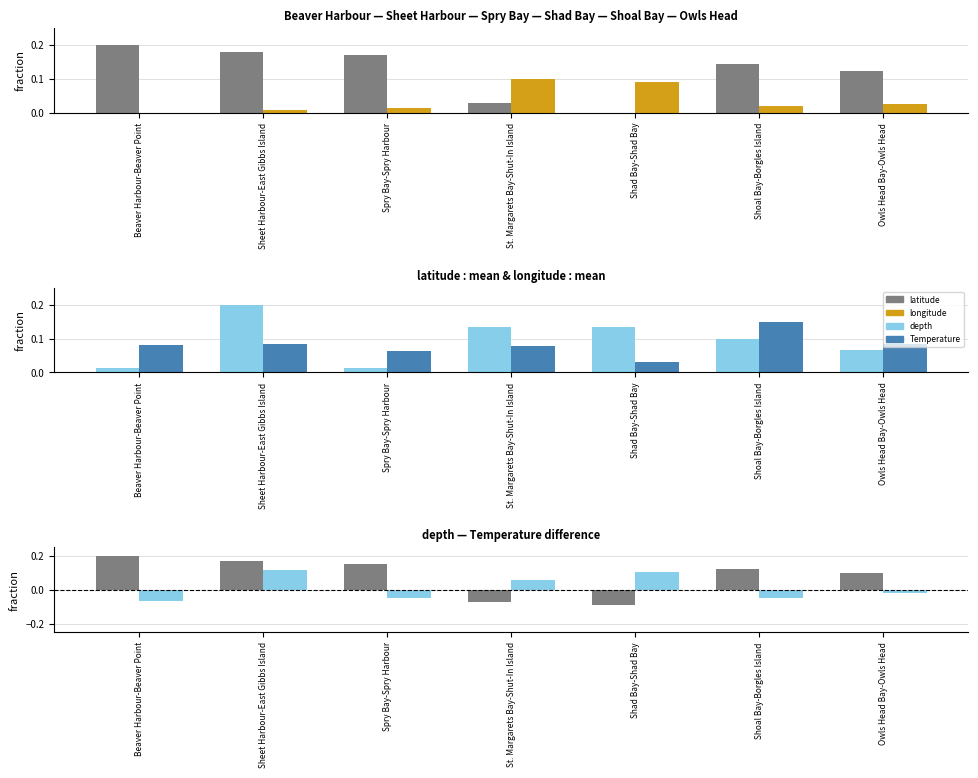

Which series has the largest range (max minus min)?

lat diff